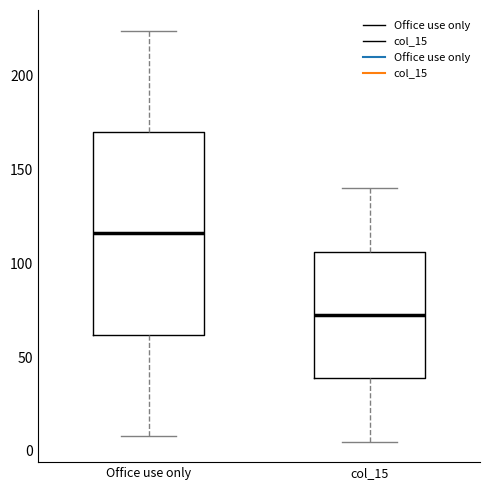

Where does the lower whisker of the box for Office use only end on the y-axis? The values are not printed on the chart, so give them approximately, as read against the axis.

10